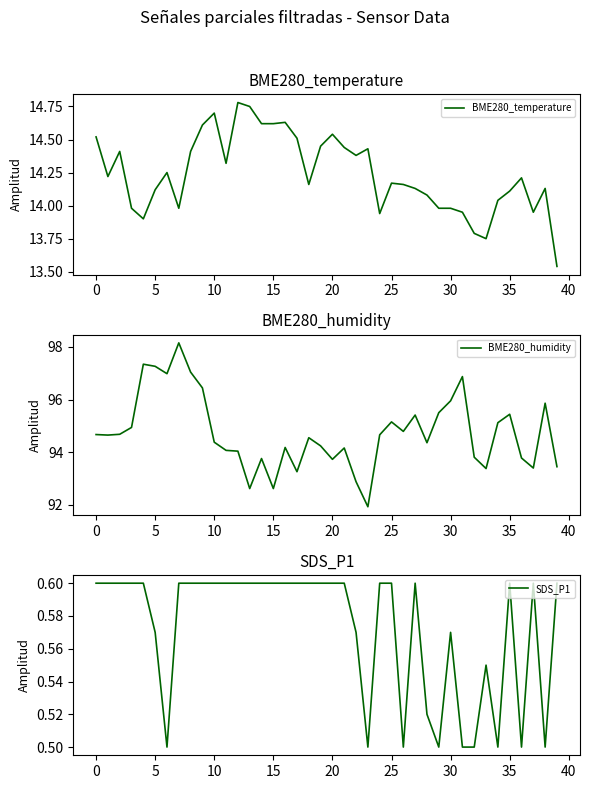

The BME280_temperature series shows 24.2 at 20. True or false?

False